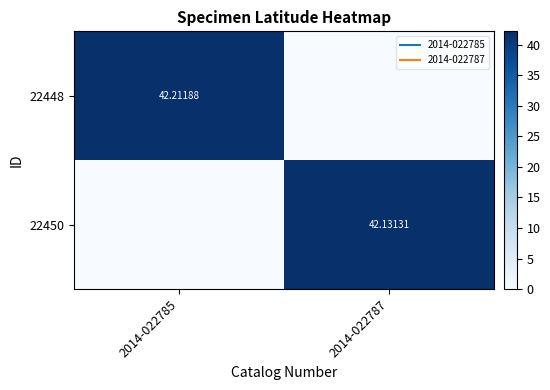

What value does the 22450 series have at 2014-022787?

42.1